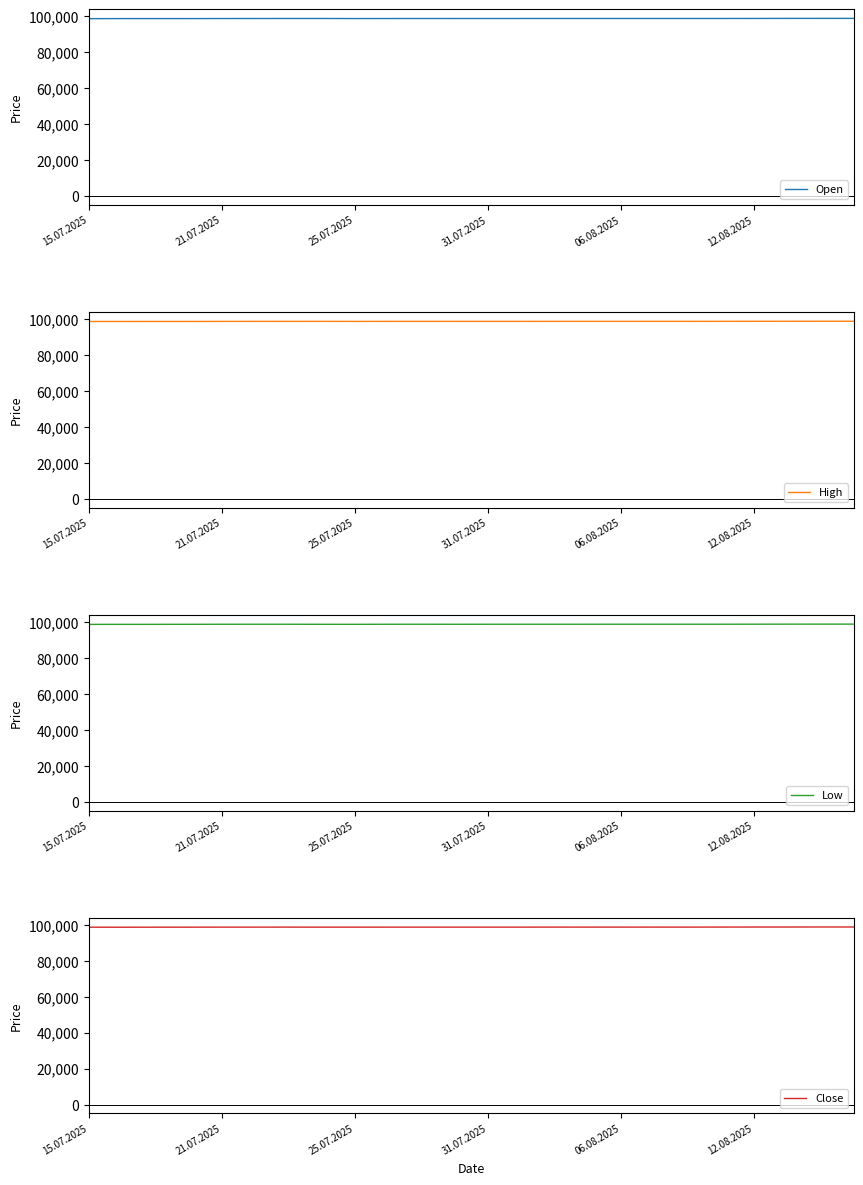

The value of Open at 06.08.2025 is 56252. True or false?

False